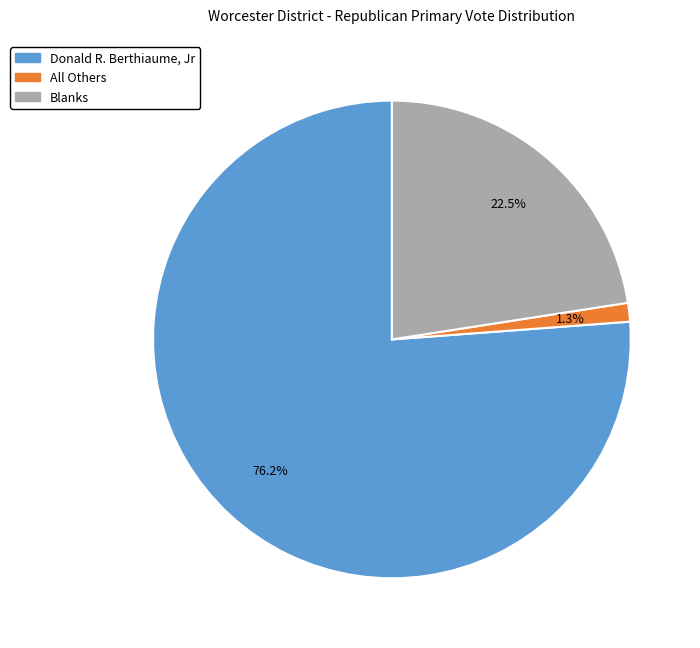

Does any single category account for the majority?

Yes